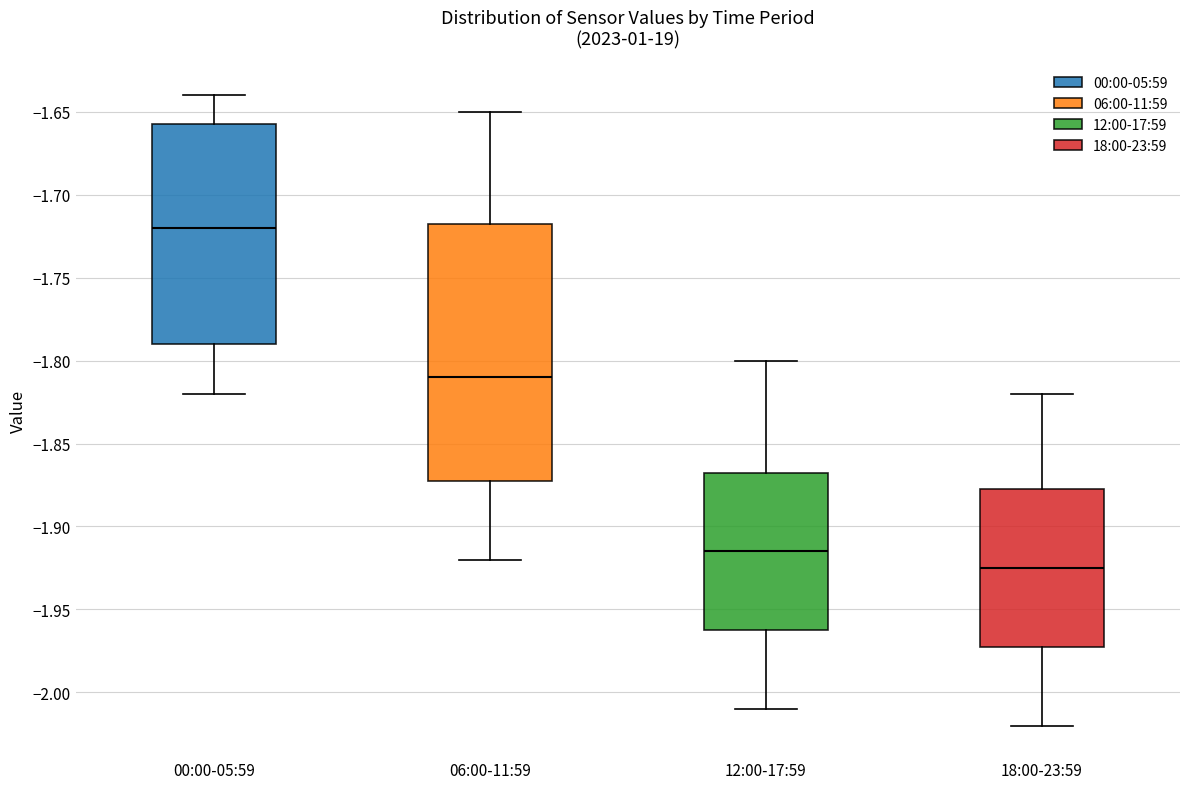

Where is the lower edge of the box for 06:00-11:59 on the y-axis? The values are not printed on the chart, so give them approximately, as read against the axis.

-1.870